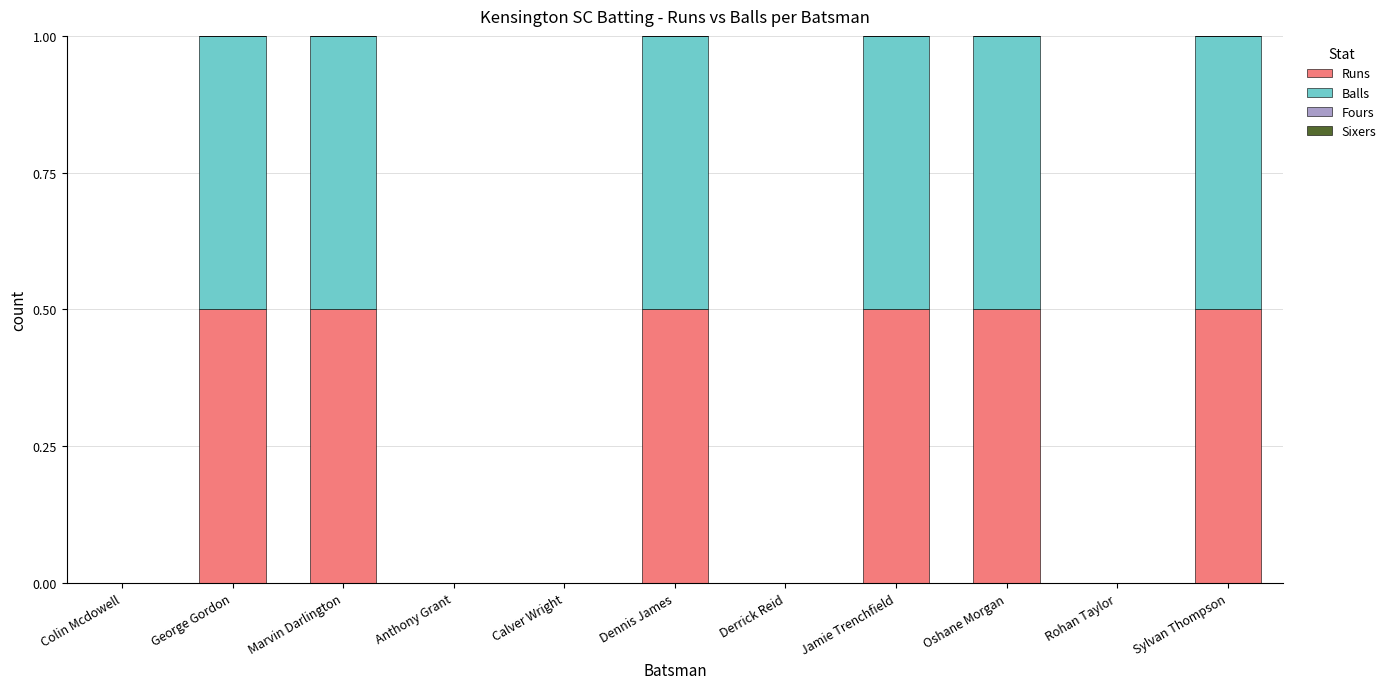

What is the approximate value of Runs at Sylvan Thompson?

0.5